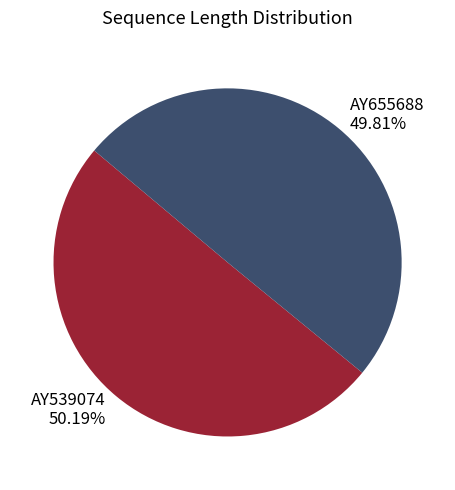

What percentage is the AY655688 slice, to the nearest percent?

50%